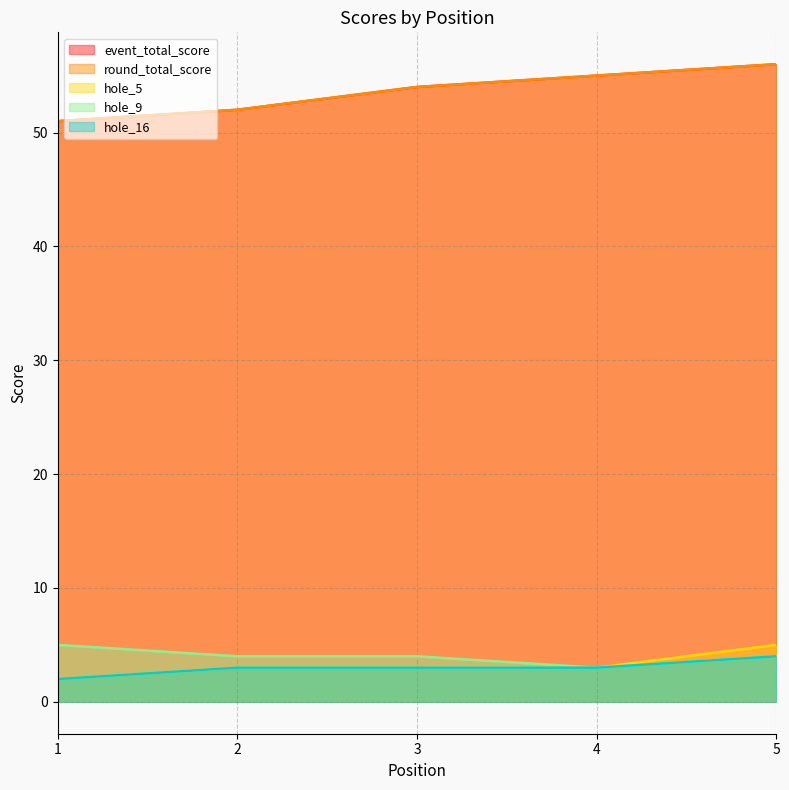

How many lines are shown in the chart?

5